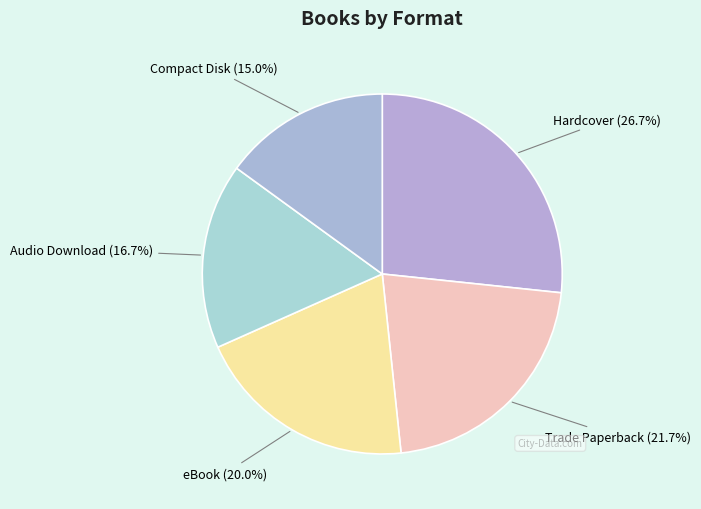

What portion of the pie excludes Trade Paperback?

78.3%